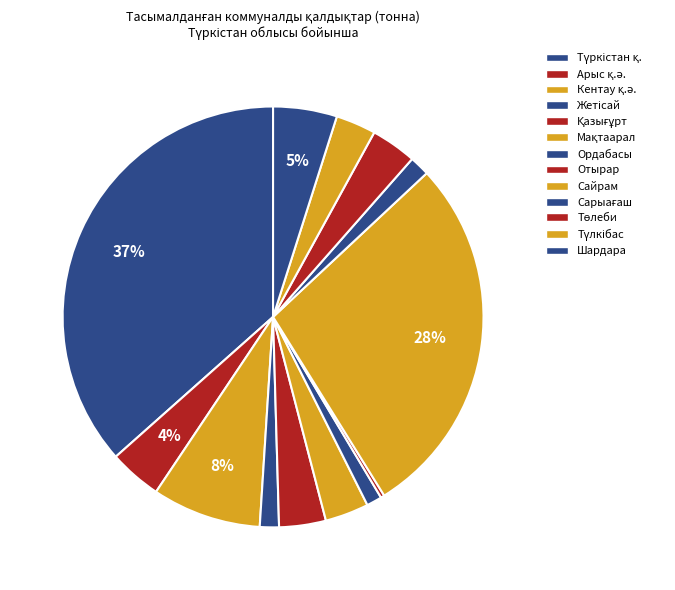

How many segments does this pie chart have?

13